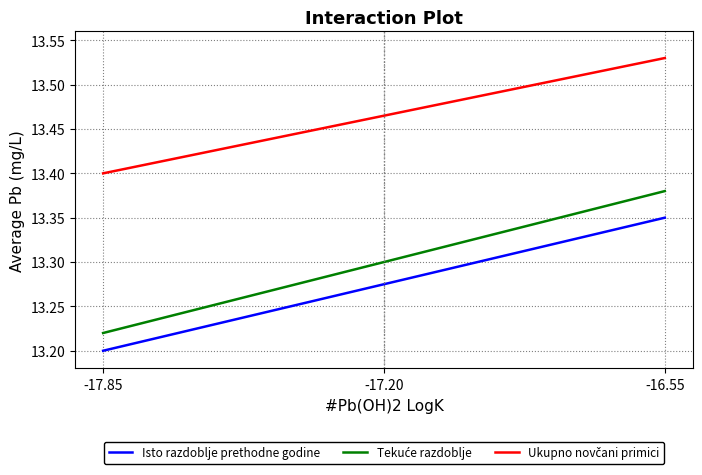

Is this an area chart (filled region under the line)?

No